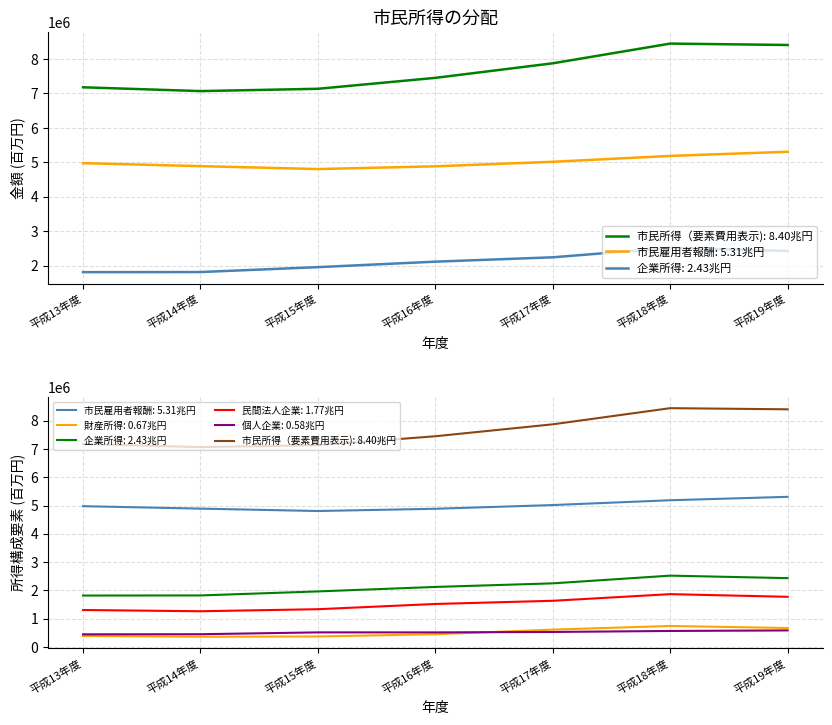

Reading left to right, transcribe all the data shown in this chart.

市民雇用者報酬: 平成13年度=4975828	平成14年度=4889651	平成15年度=4805110	平成16年度=4884633	平成17年度=5015875	平成18年度=5186107	平成19年度=5306871
財産所得: 平成13年度=385450	平成14年度=357687	平成15年度=367104	平成16年度=445729	平成17年度=610047	平成18年度=738442	平成19年度=665653
企業所得: 平成13年度=1814995	平成14年度=1818537	平成15年度=1960764	平成16年度=2119451	平成17年度=2246076	平成18年度=2519019	平成19年度=2430640
民間法人企業: 平成13年度=1303573	平成14年度=1259401	平成15年度=1331338	平成16年度=1516881	平成17年度=1629405	平成18年度=1864378	平成19年度=1770356
個人企業: 平成13年度=442758	平成14年度=446795	平成15年度=511789	平成16年度=511329	平成17年度=526801	平成18年度=561604	平成19年度=581163
市民所得（要素費用表示): 平成13年度=7176273	平成14年度=7065875	平成15年度=7132978	平成16年度=7449813	平成17年度=7871998	平成18年度=8443568	平成19年度=8403164